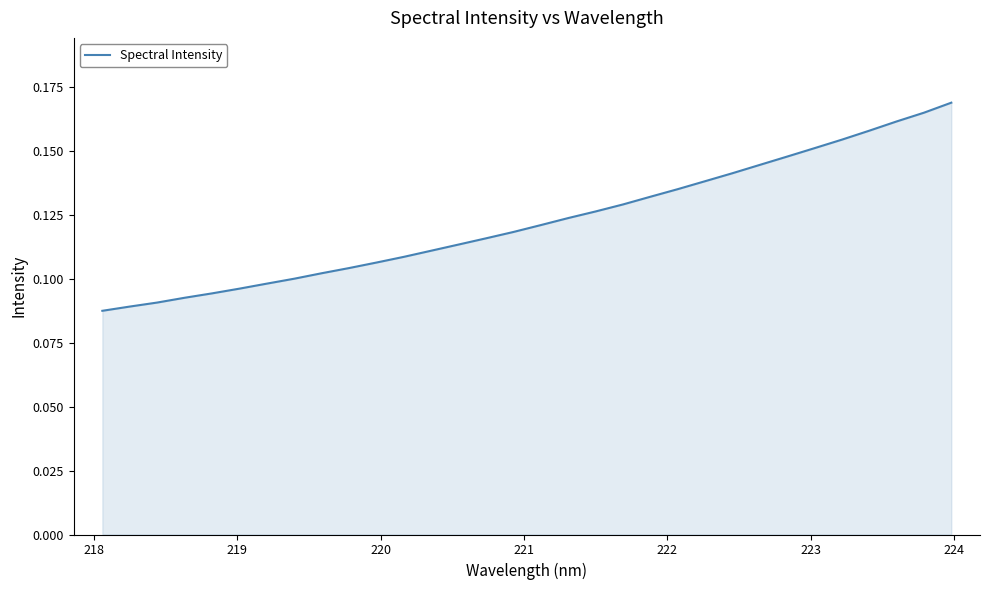

How many lines are shown in the chart?

1